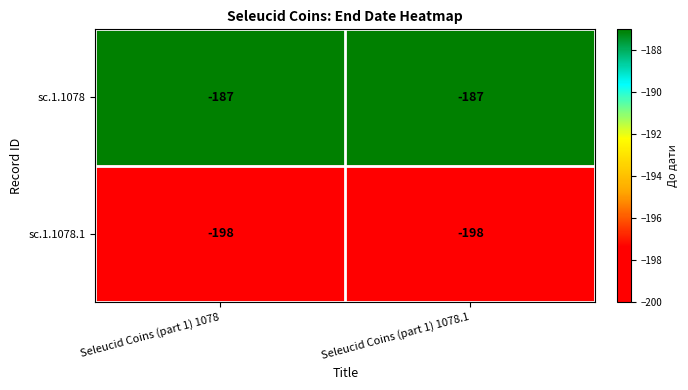

The value of sc.1.1078 at Seleucid Coins (part 1) 1078.1 is -106. True or false?

False